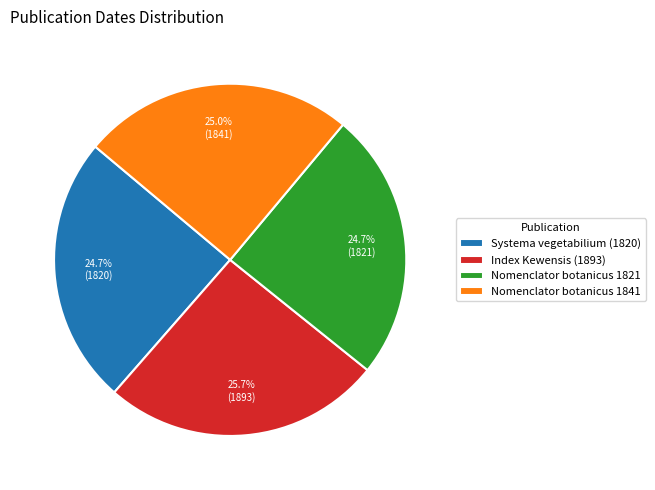

What is the ratio of the value at Index Kewensis (1893) to the value at Nomenclator botanicus 1821?

1.0